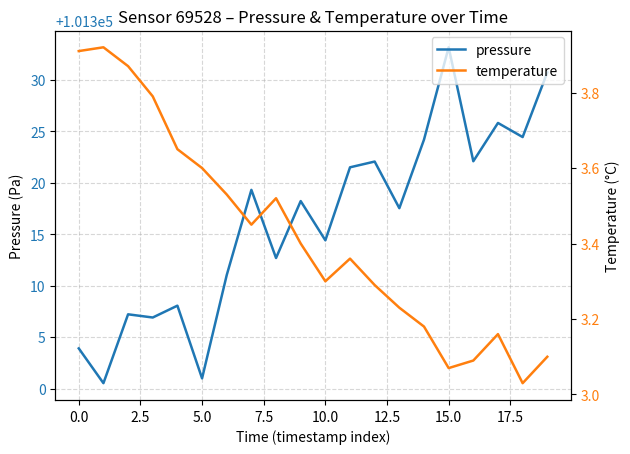

At which category is the sum across all series the highest?

15